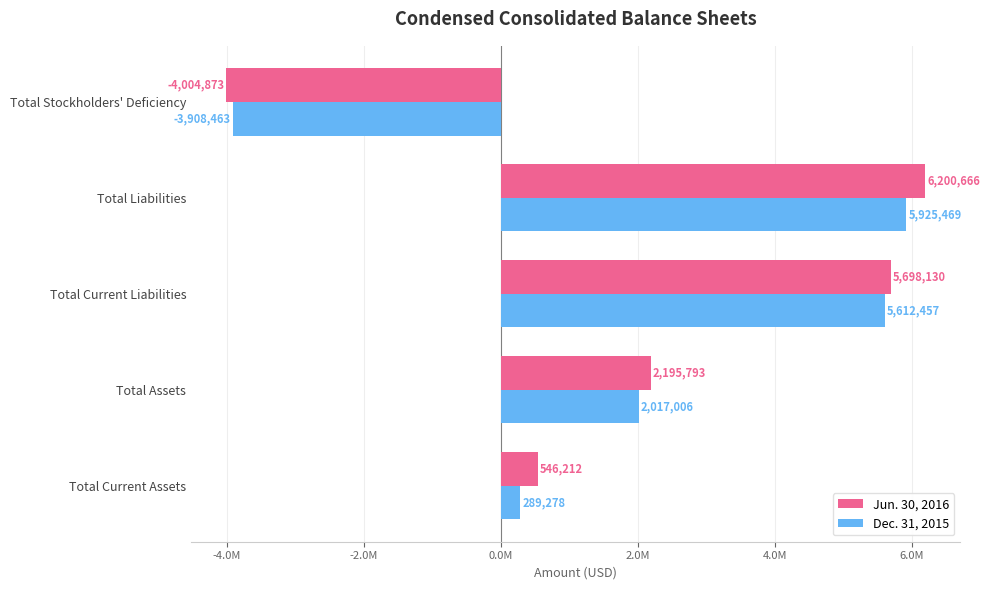

At how many categories does at least one series exceed 708471?

3